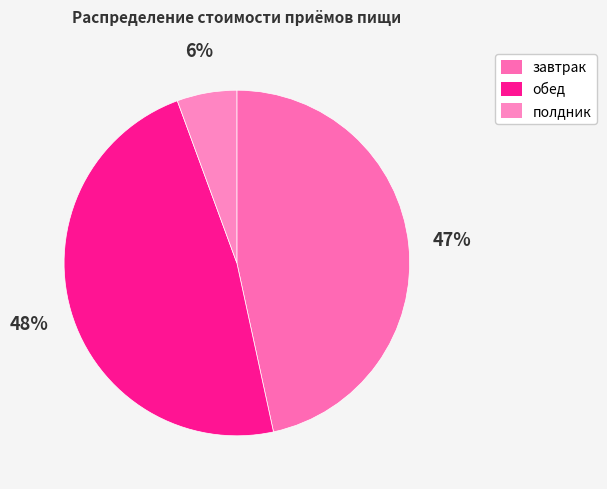

True or false: обед accounts for 41% of the total.

False